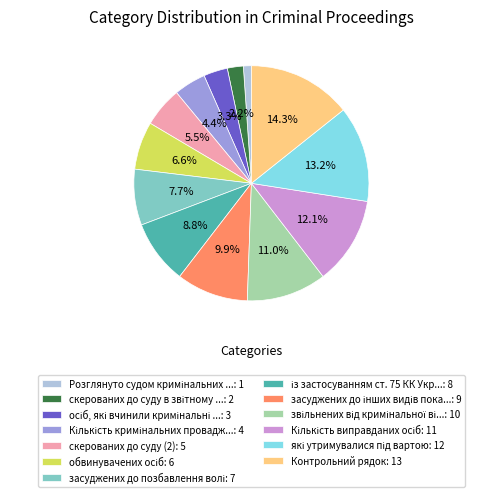

What portion of the pie excludes Контрольний рядок: 13?

85.7%